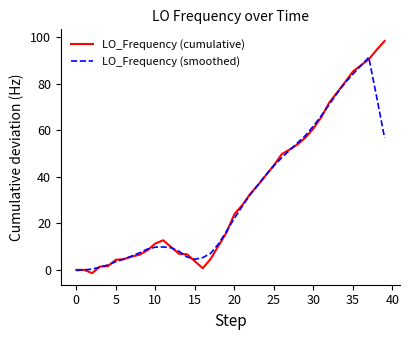

Rank the series by their maximum value, from highest to lowest.

LO_Frequency (cumulative), LO_Frequency (smoothed)